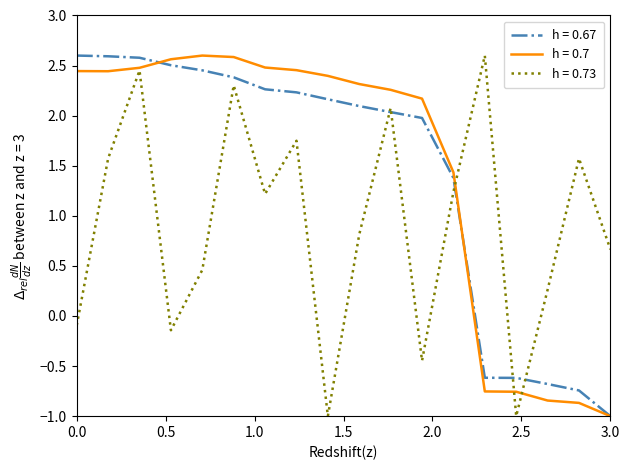

What is the maximum value for h = 0.73?

2.6